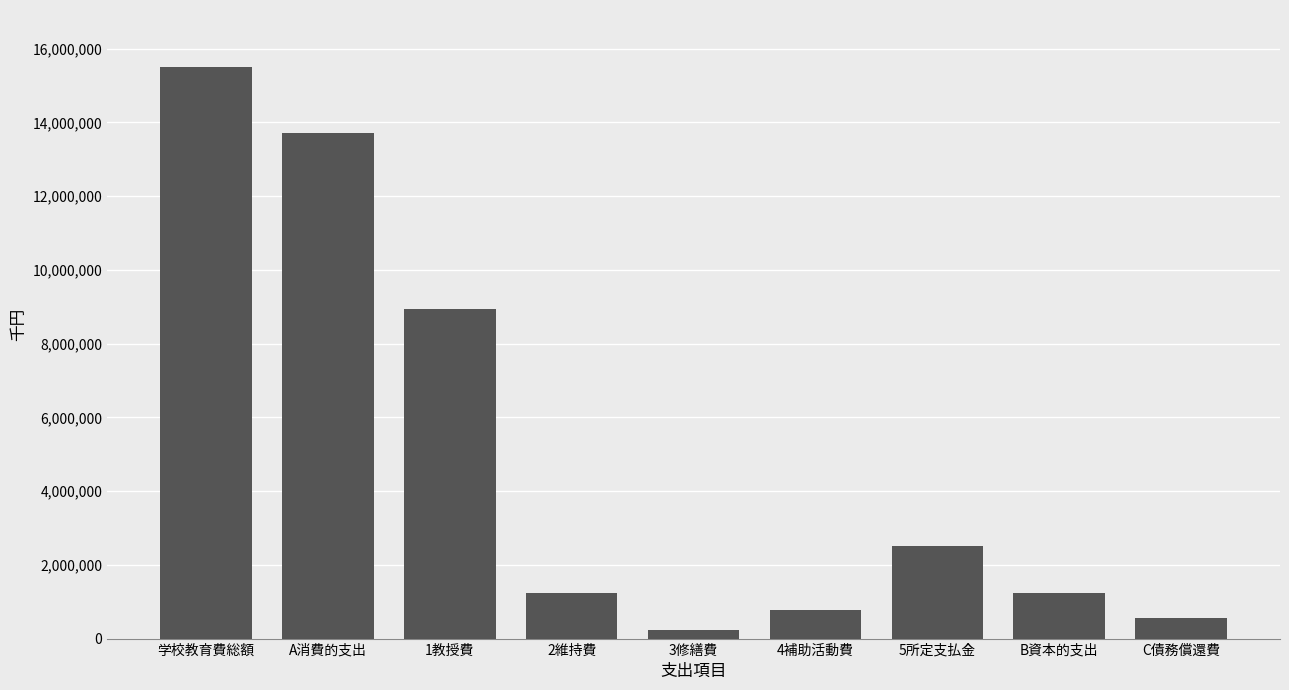

Does the chart contain any negative values?

No